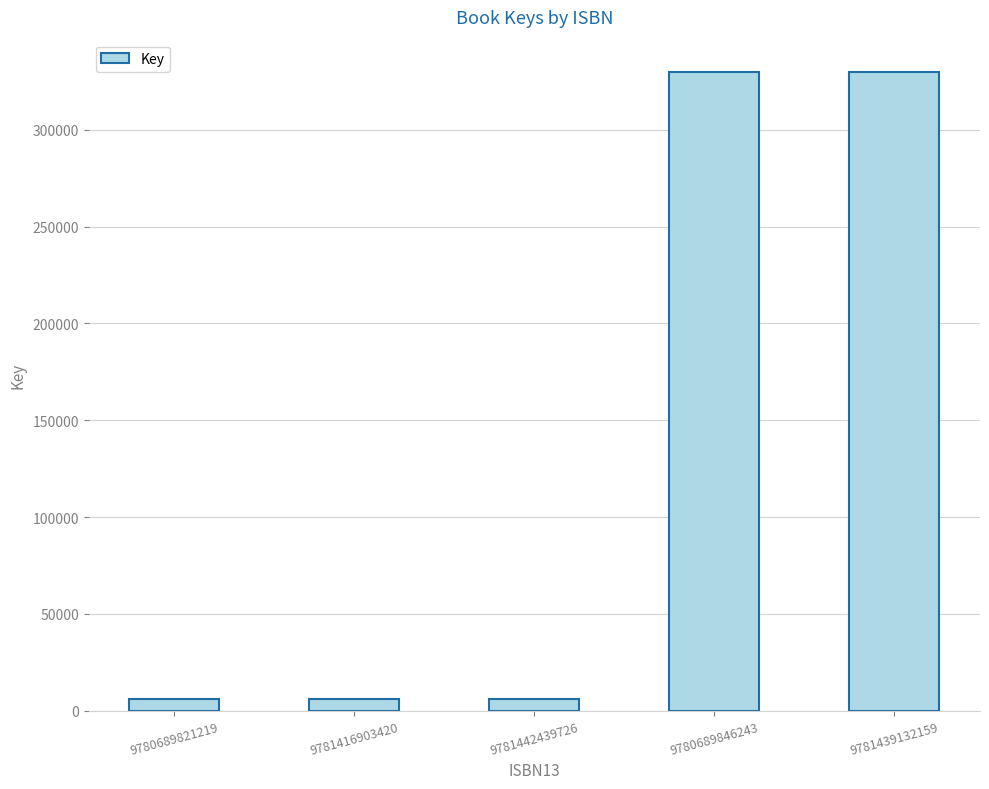

What is the sum of all values?

677935